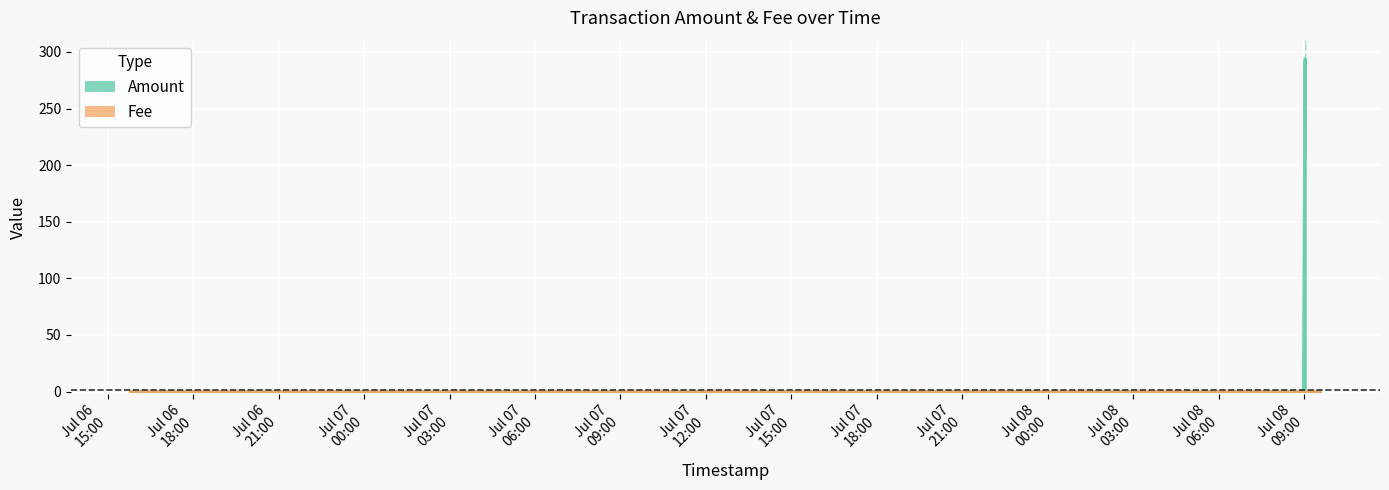

At which category does Fee reach its first local valley?

Jul 07
09:00